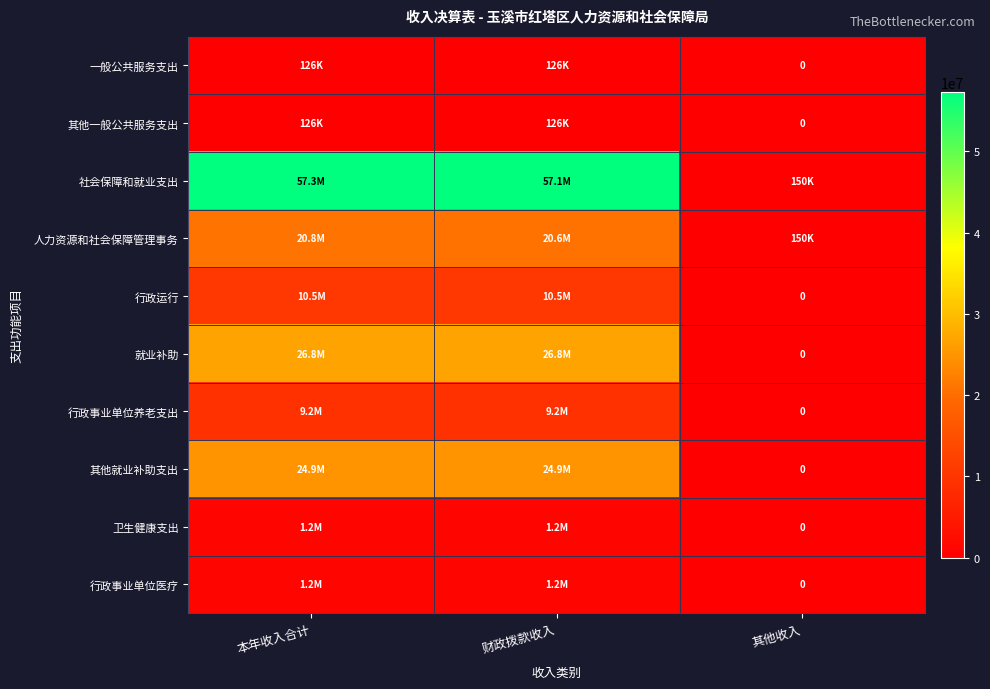

What is the approximate value of 社会保障和就业支出 at 财政拨款收入?

57131830.2